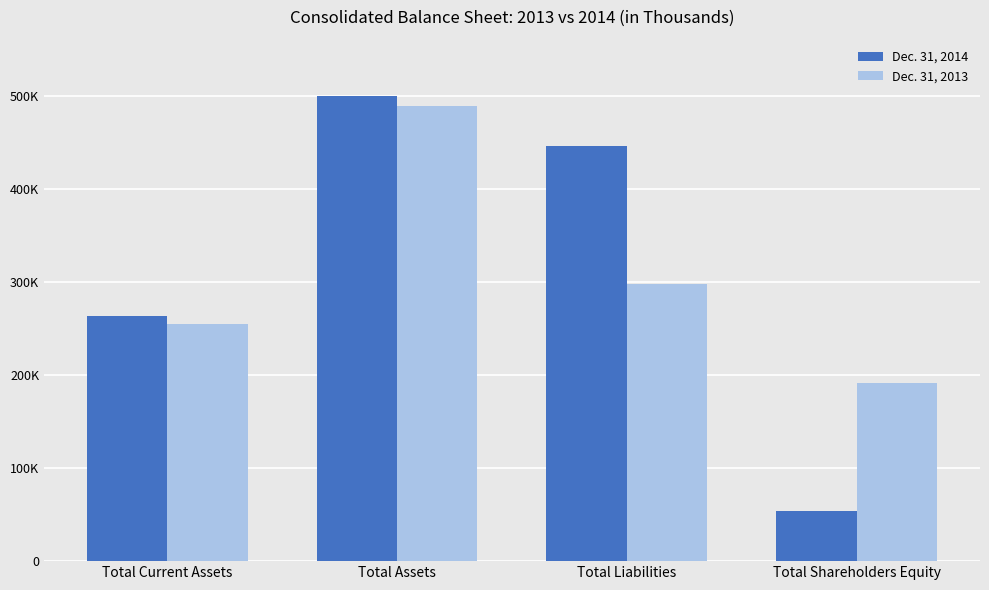

At how many categories does at least one series exceed 223676?

3